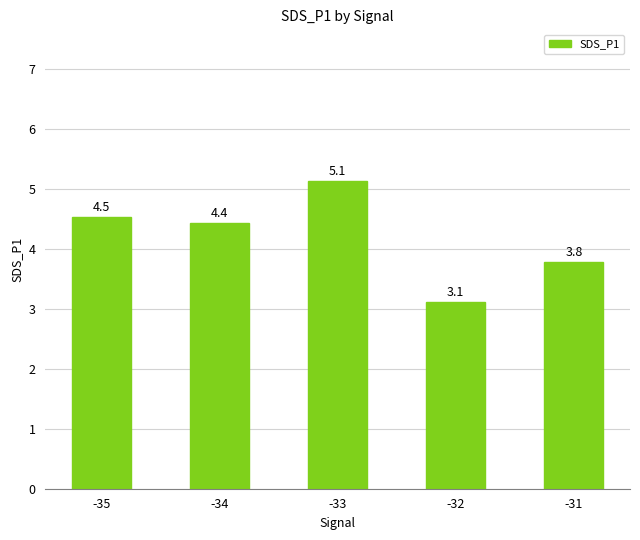

True or false: the data shows 5.6 at -31.

False